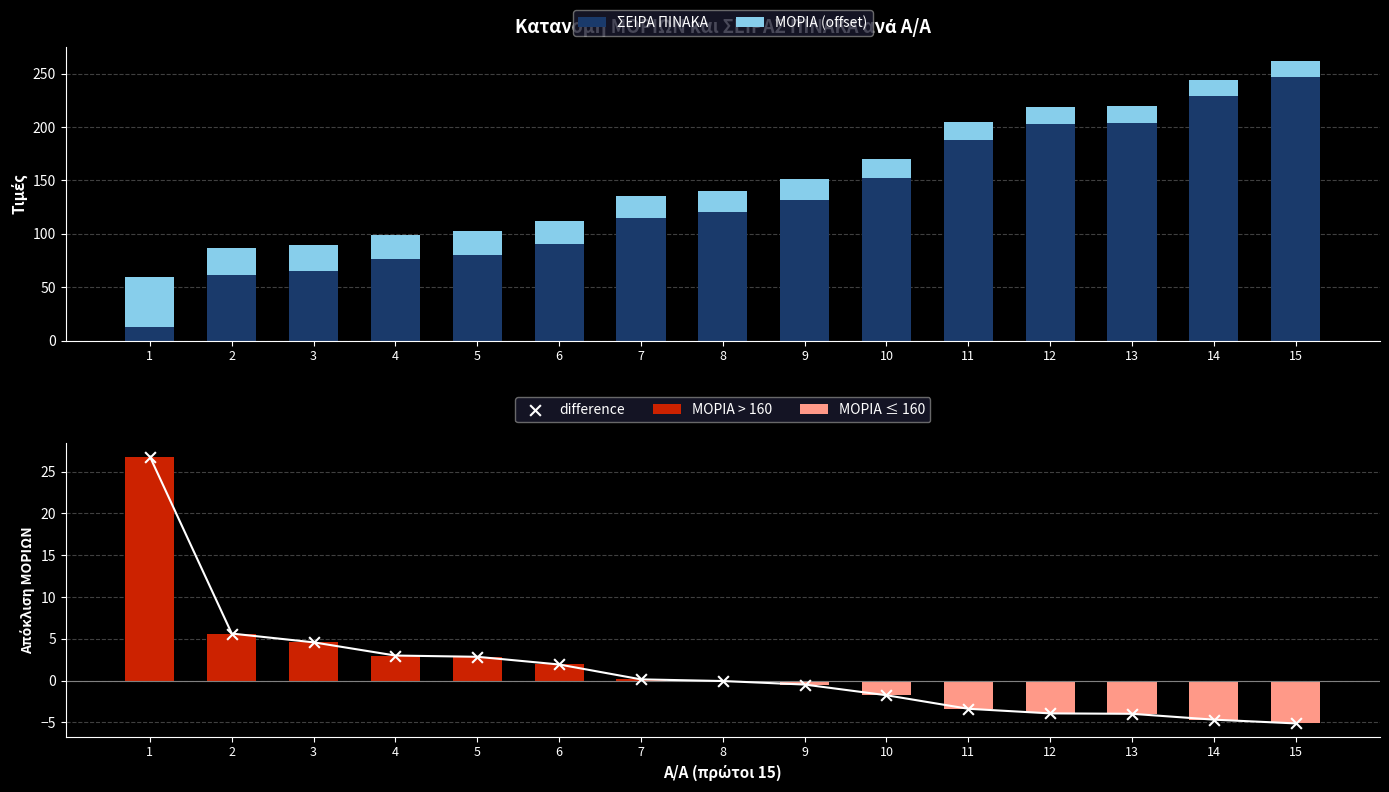

Which series contains the lowest Y value?

ΜΟΡΙΑ ≤ 160